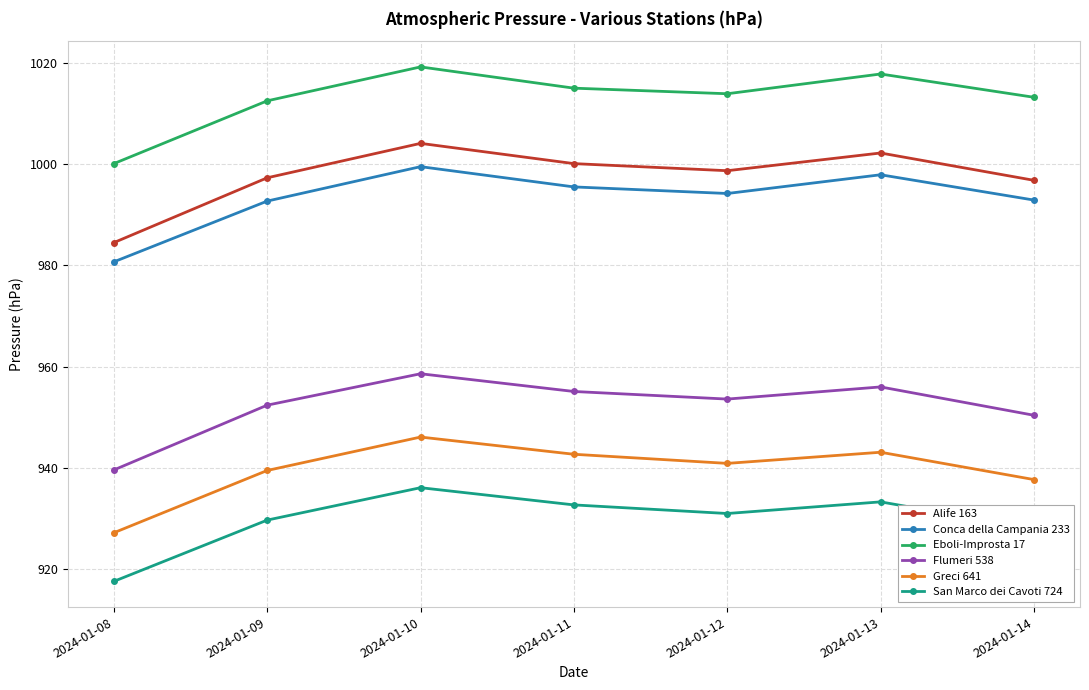

Does the chart have visible grid lines?

Yes